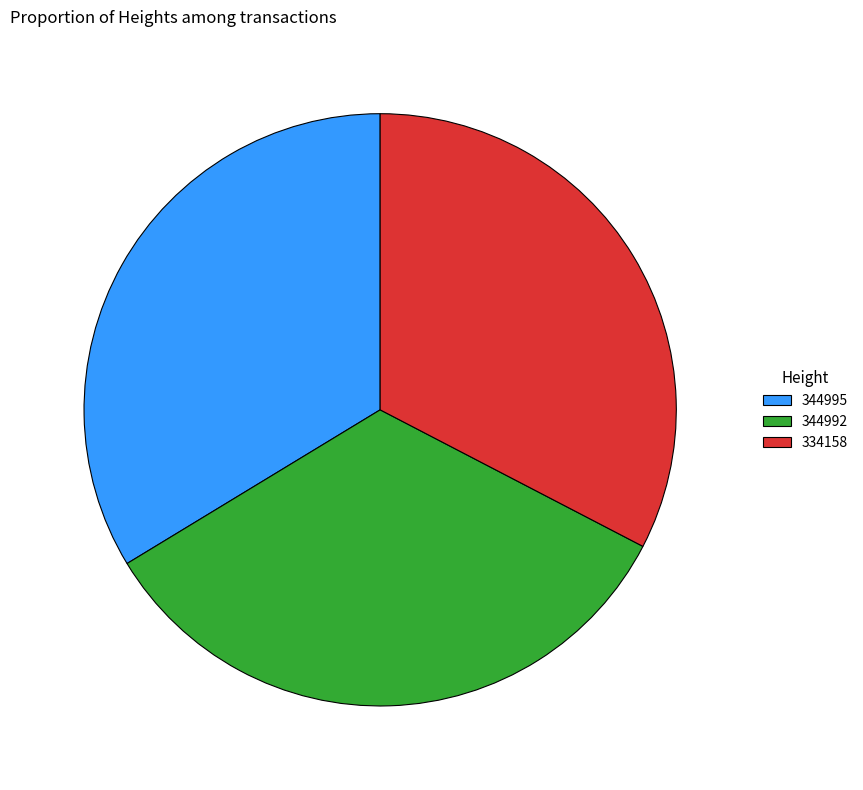

Approximately how many times larger is the value at 344992 compared to 334158?

1.0